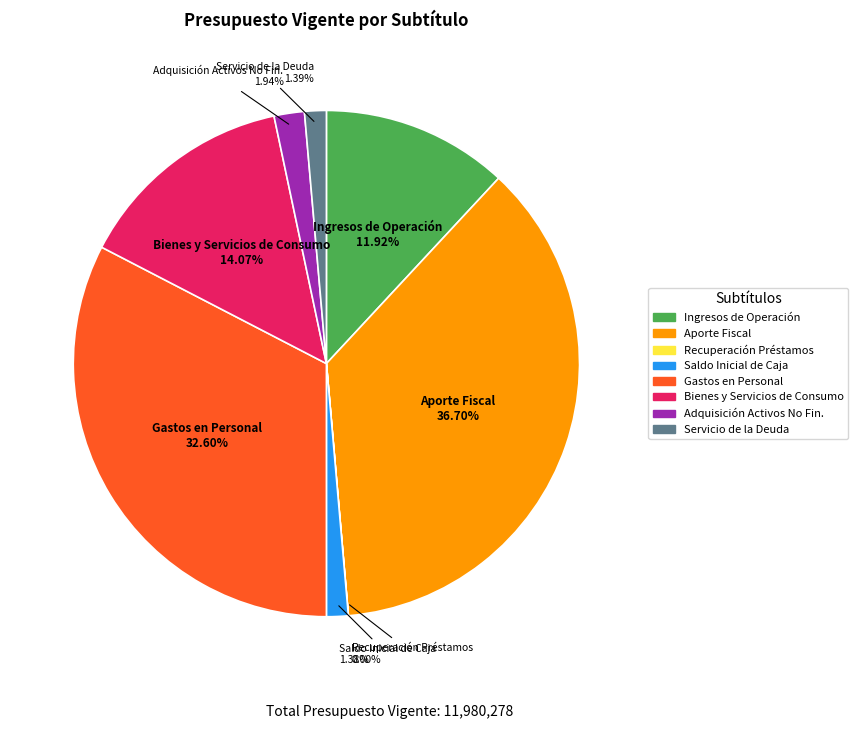

Is there any slice that represents more than half of the pie?

No